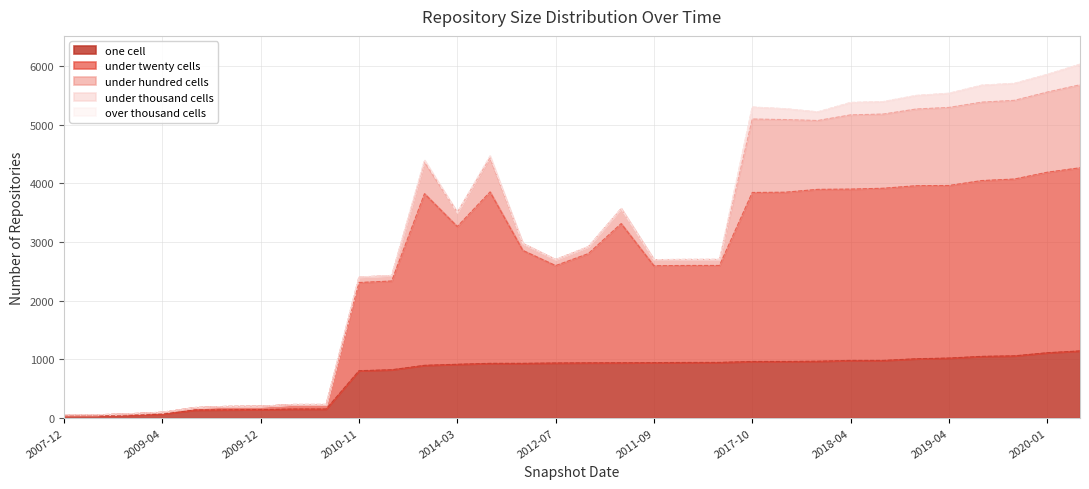

After their last crossing, which series has the higher values: one_cell or under_twenty_cells?

under_twenty_cells